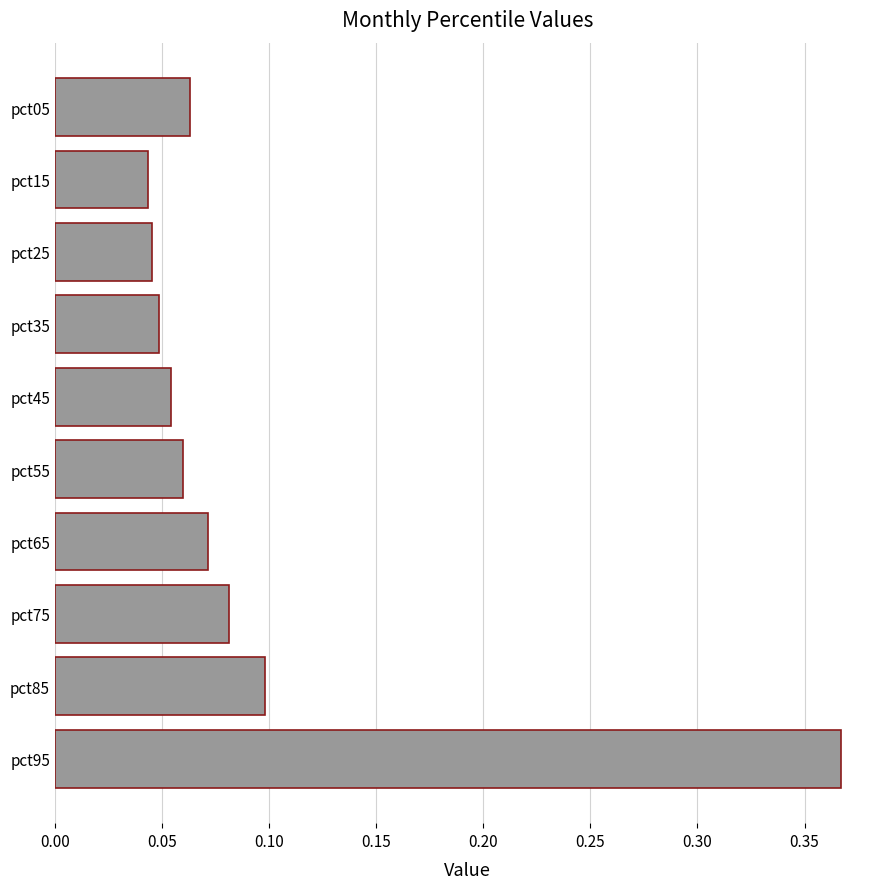

Count the values in the range 0 to 1.

10